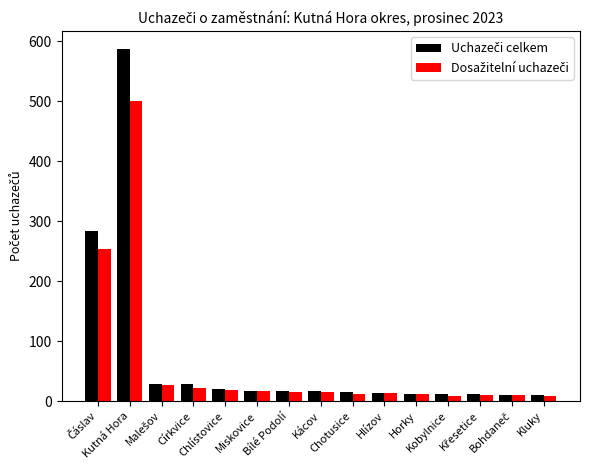

What is the difference between the Dosažitelní uchazeči values at Kutná Hora and Horky?

489